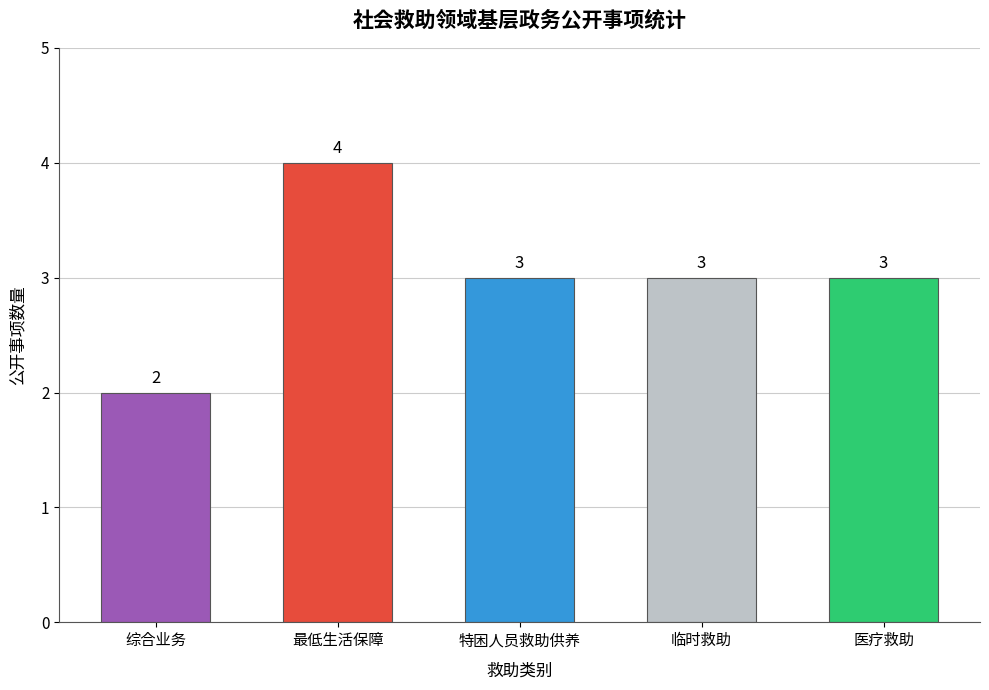

What is the change in value from 综合业务 to 特困人员救助供养?

+1